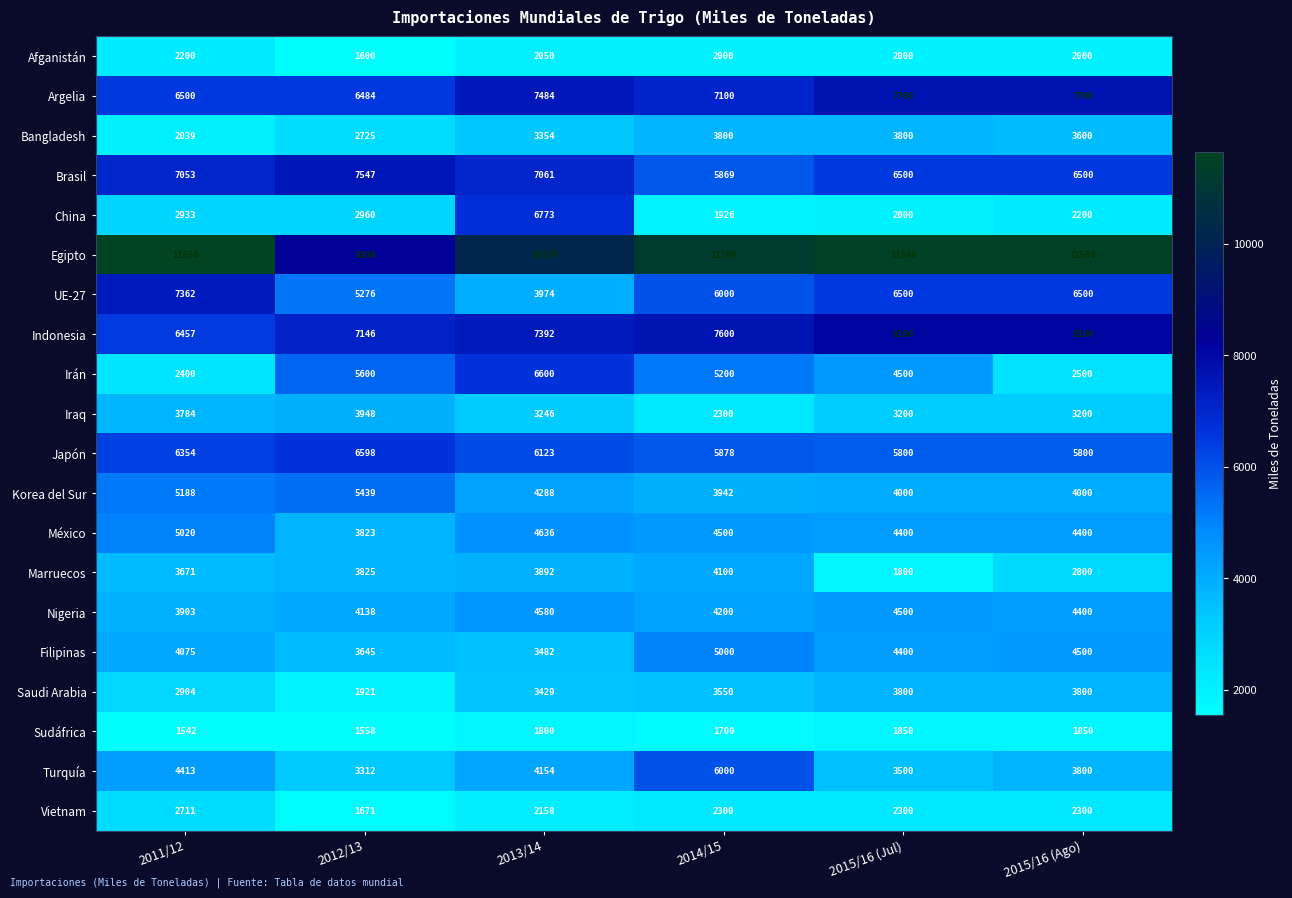

The Saudi Arabia series shows 1921 at 2012/13. True or false?

True